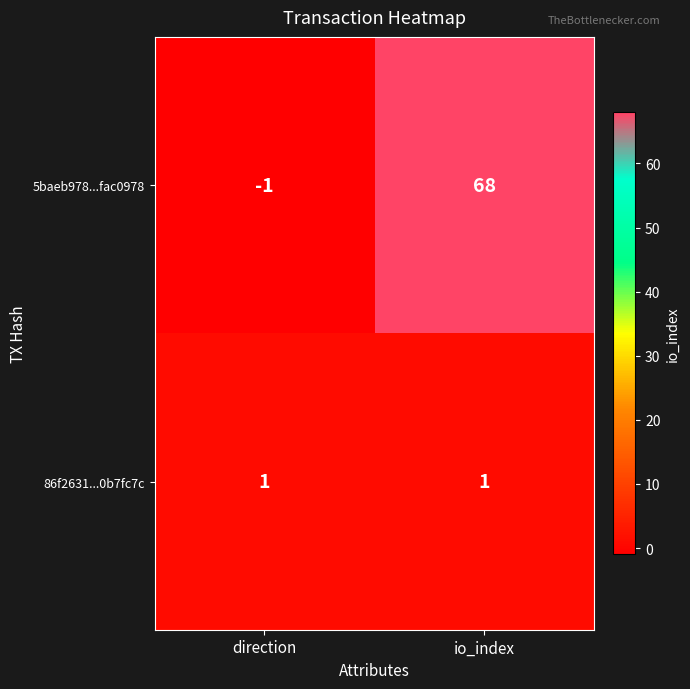

Rank the series by their average value, from highest to lowest.

5baeb978...fac0978, 86f2631...0b7fc7c